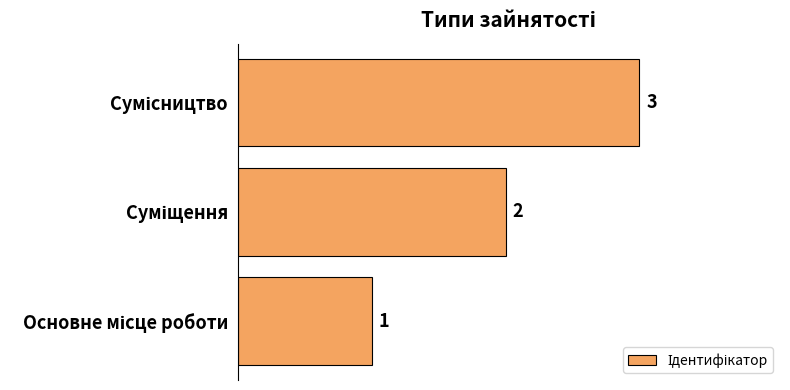

Count the values in the range 1 to 3.

3